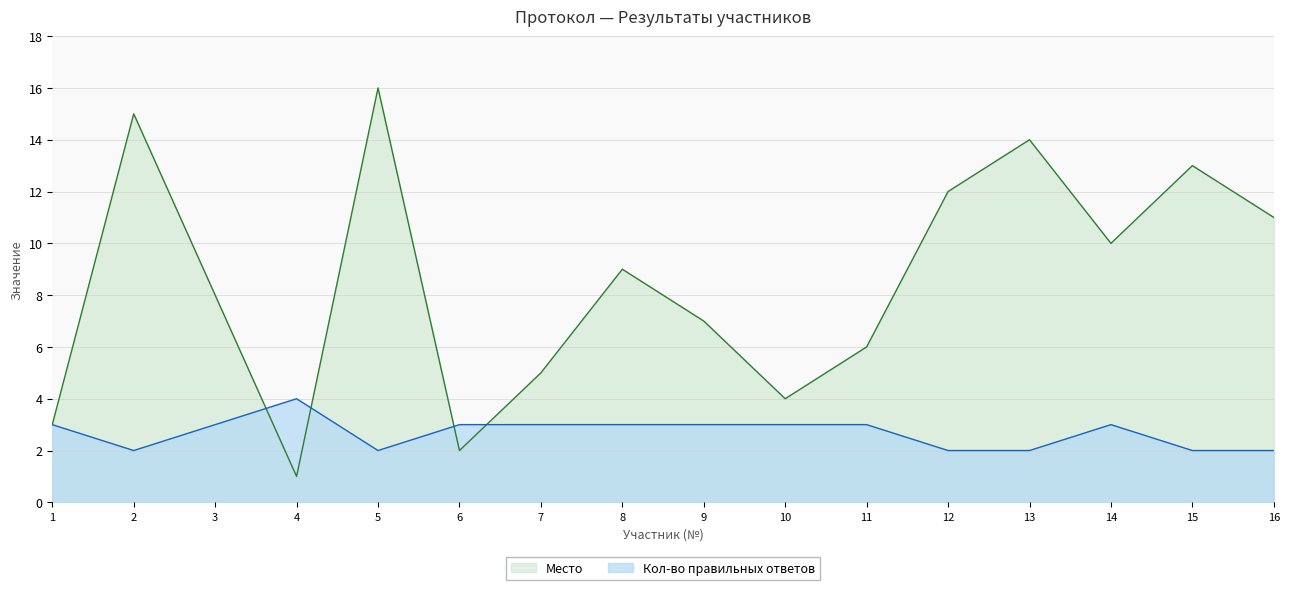

True or false: Кол-во правильных ответов has a value of 4 at 3.

False